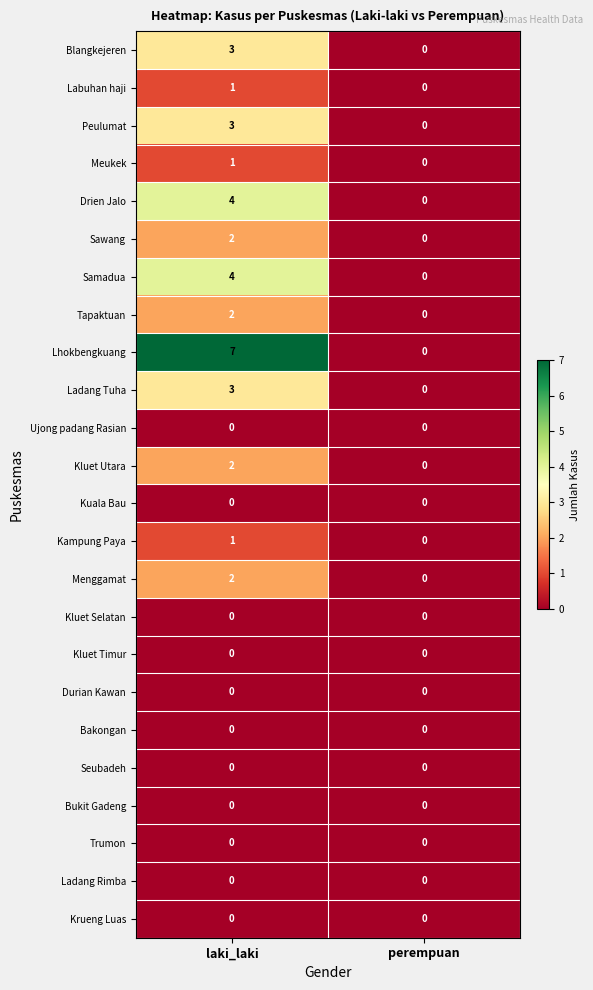

At which category is the sum across all series the highest?

laki_laki